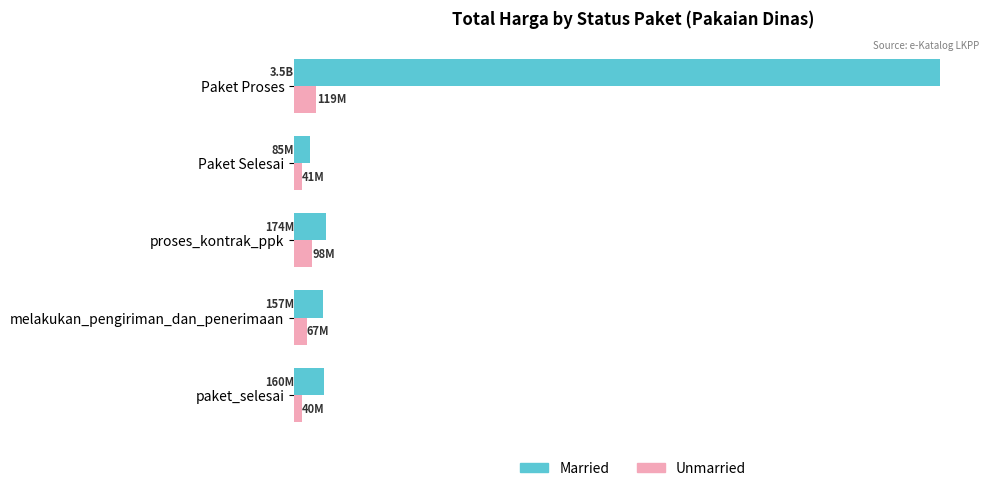

What are all the series names shown in the legend?

Married, Unmarried